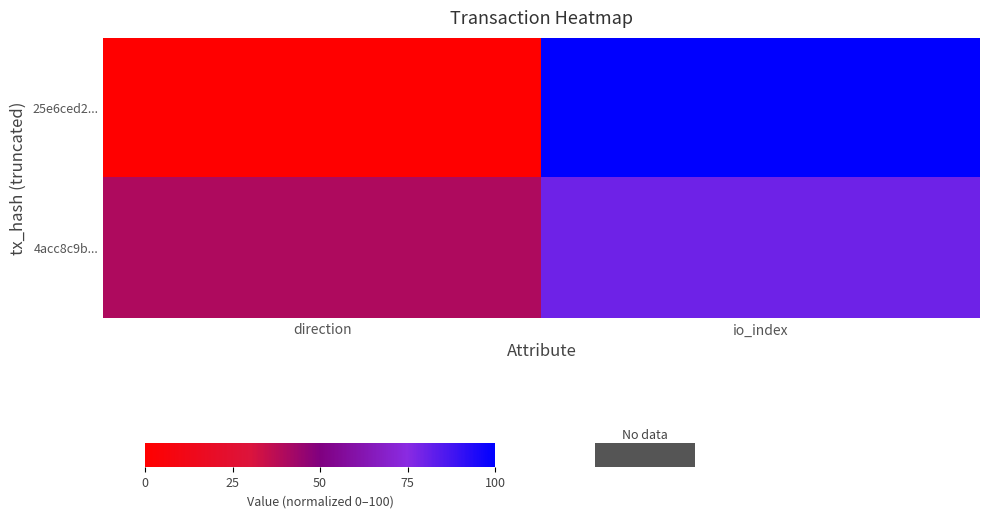

Which series has the widest spread of values?

25e6ced2...